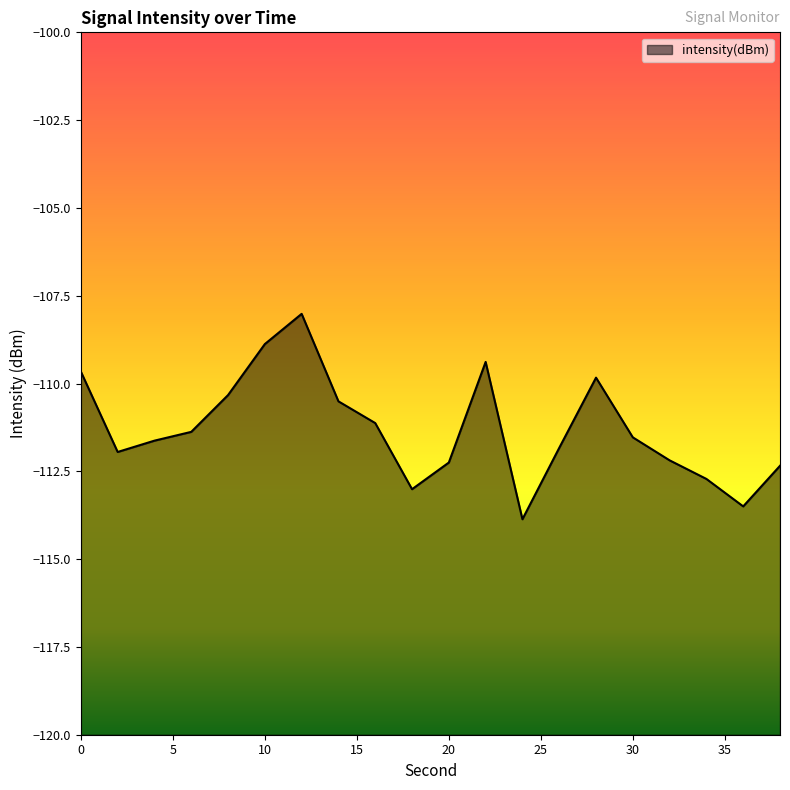

How many interior local valleys (lower than both neighbors) does the data have?

4